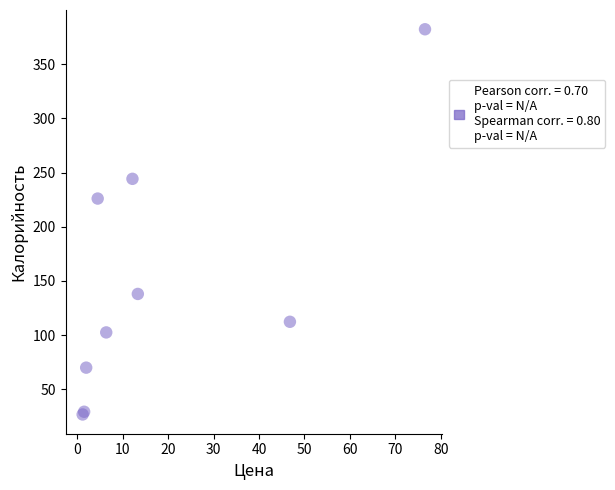

What Y value in the scatter plot is closest to 204?

226.0